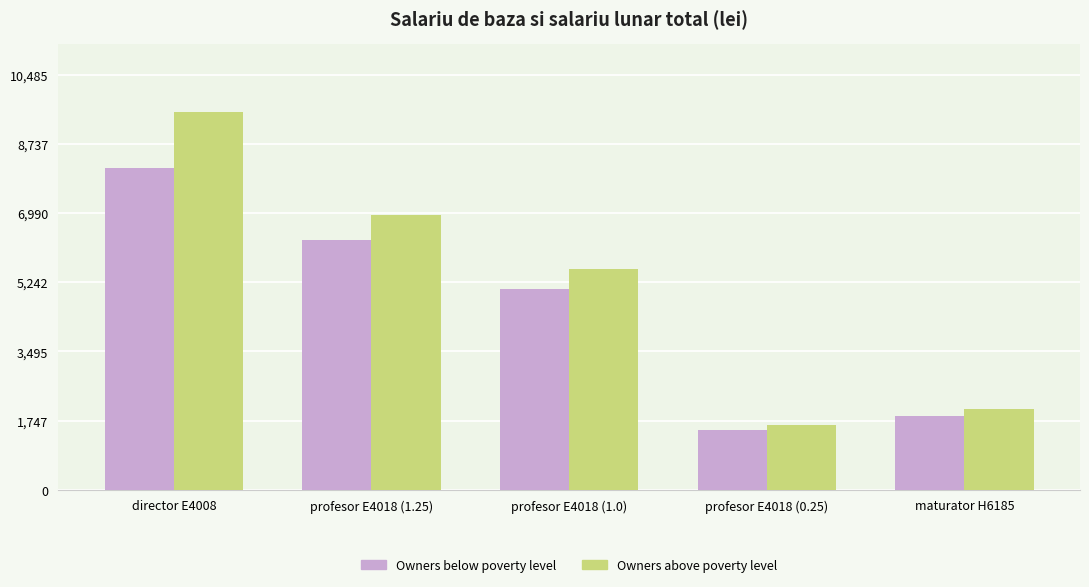

At which label is Owners below poverty level closest to 4810?

profesor E4018 (1.0)